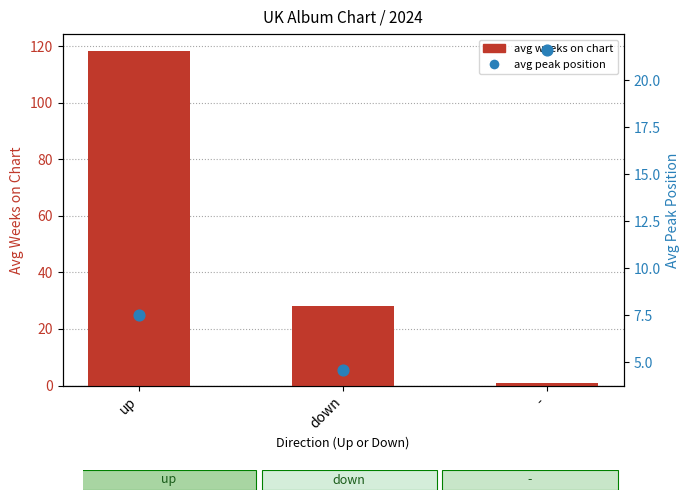

Which series reaches the minimum Y coordinate?

avg weeks on chart